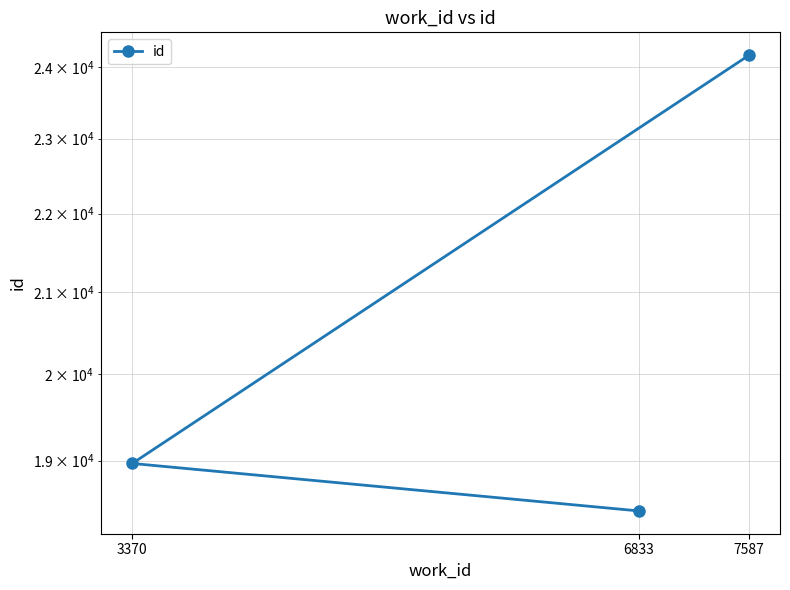

What is the average value?

20526